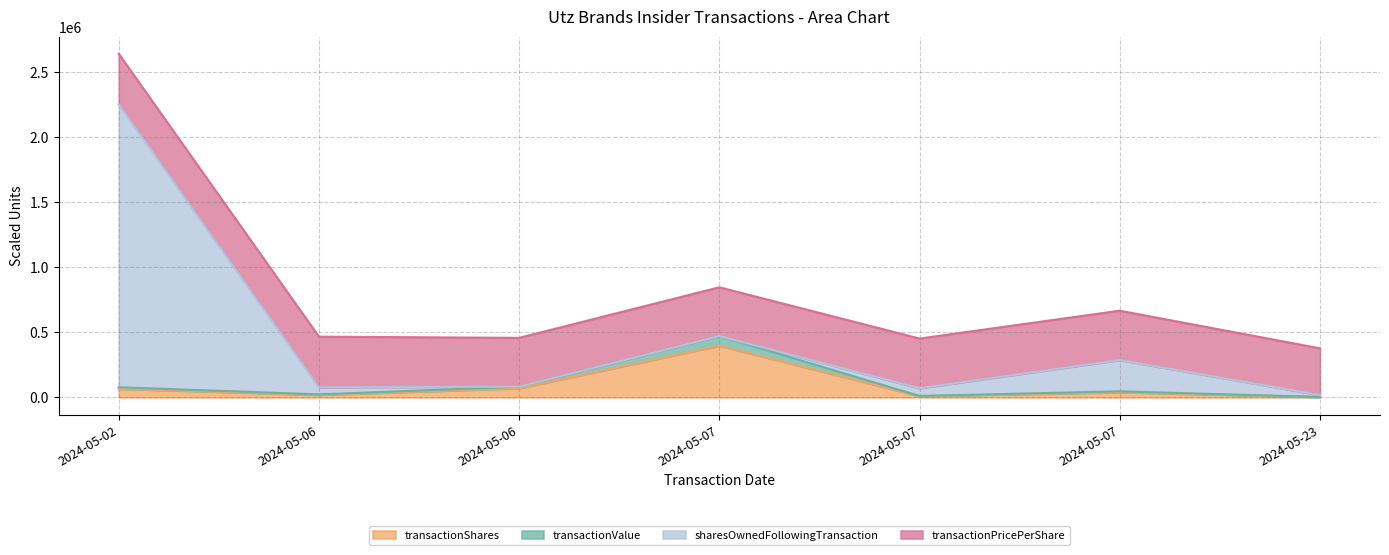

What is the difference between the second highest and second lowest values in the transactionShares series?

60212.0